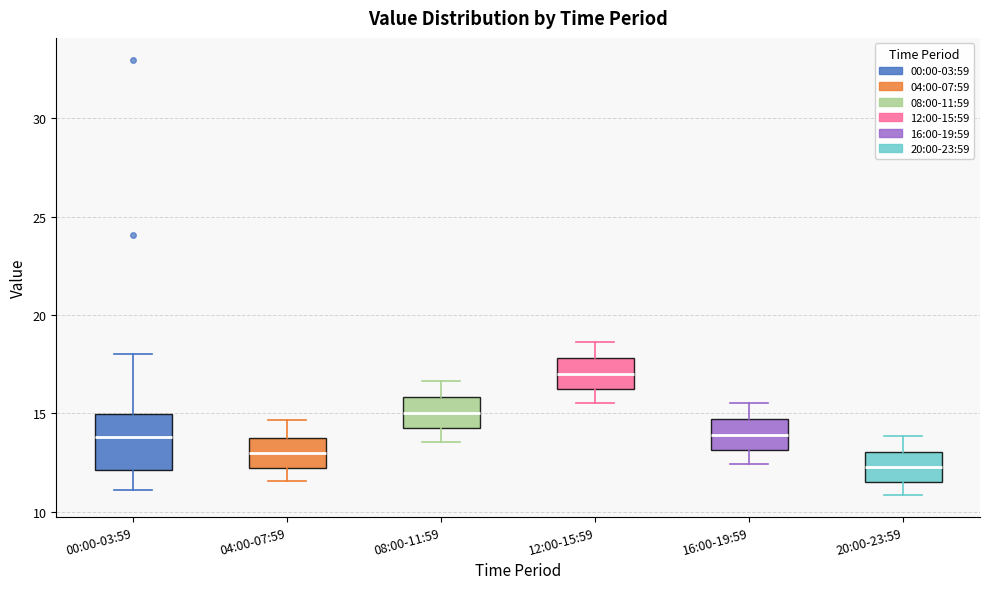

Reading left to right, transcribe this box plot: for each box, give where its median line is, the range the box spans, and where its two whiskers end, as read against the y-axis. The values are not printed on the chart, so give them approximately, as read against the axis.

00:00-03:59: median 14.0, box 12.0 to 15.0, whiskers 11.0 to 18.0
04:00-07:59: median 13.0, box 12.0 to 14.0, whiskers 11.5 to 14.5
08:00-11:59: median 15.0, box 14.0 to 16.0, whiskers 13.5 to 16.5
12:00-15:59: median 17.0, box 16.5 to 18.0, whiskers 15.5 to 18.5
16:00-19:59: median 14.0, box 13.0 to 14.5, whiskers 12.5 to 15.5
20:00-23:59: median 12.5, box 11.5 to 13.0, whiskers 11.0 to 14.0